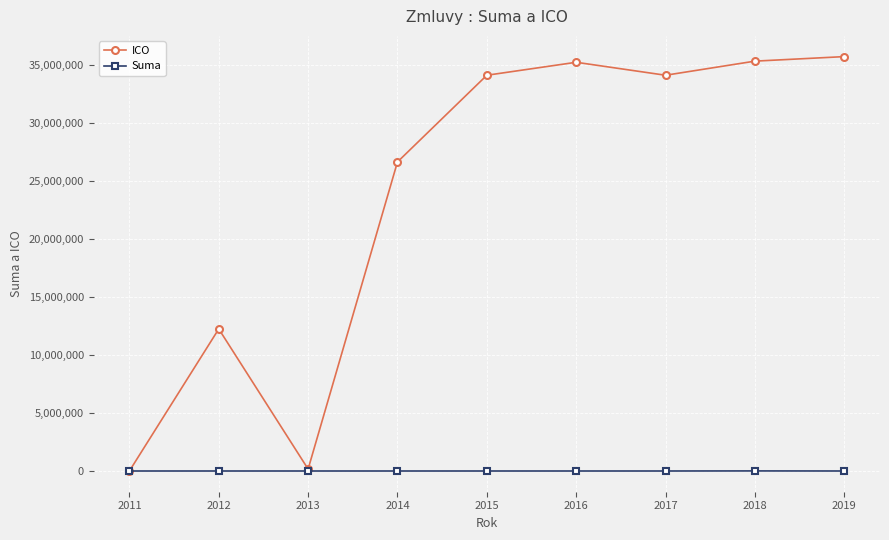

List the series in order of their peak value, lowest first.

Suma, ICO